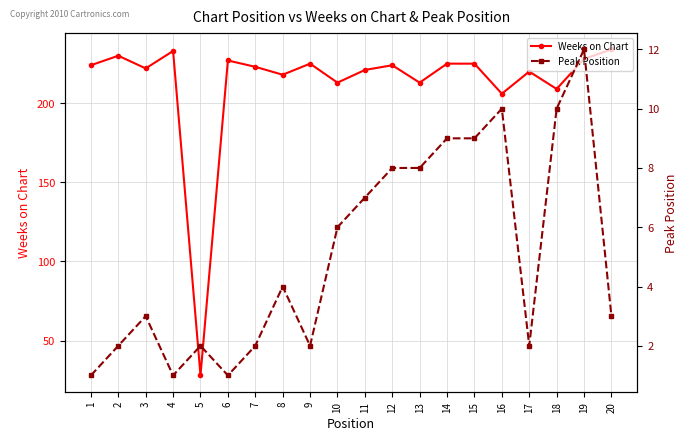

Reading right to left, transcribe all the data shown in this chart.

Weeks on Chart: 234	228	209	220	206	225	225	213	224	221	213	225	218	223	227	28	233	222	230	224
Peak Position: 3	12	10	2	10	9	9	8	8	7	6	2	4	2	1	2	1	3	2	1